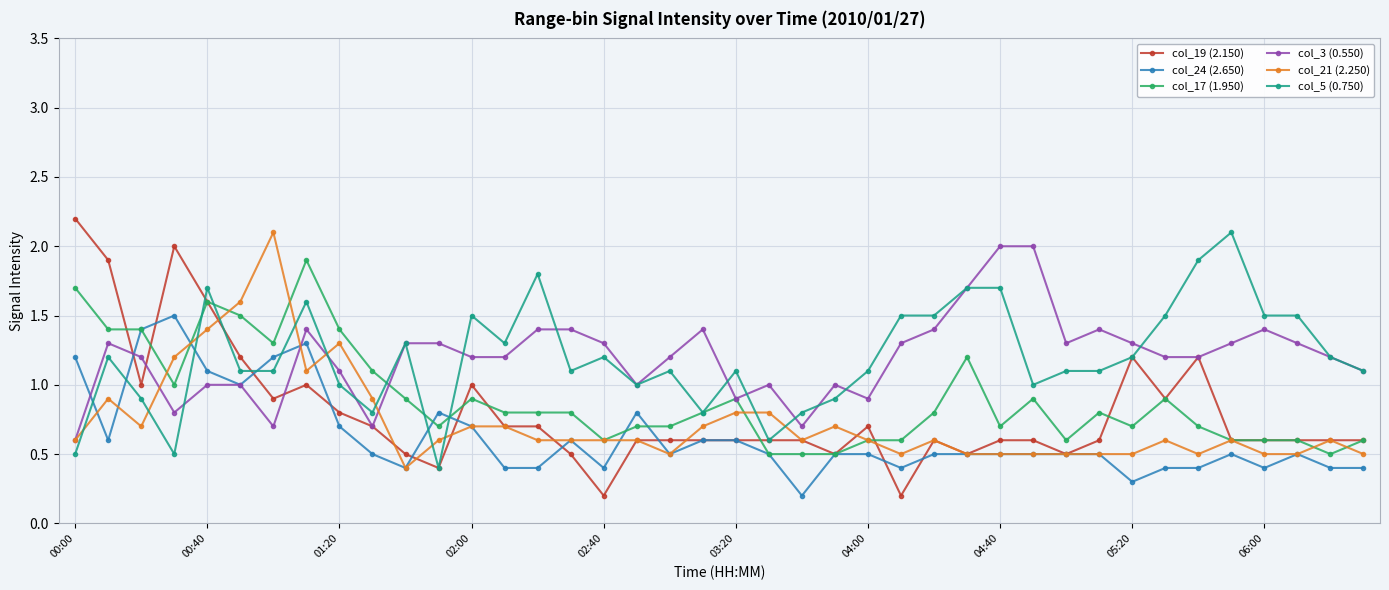

What is the value of the col_3 (0.550) point at the 8th from the left?

1.4